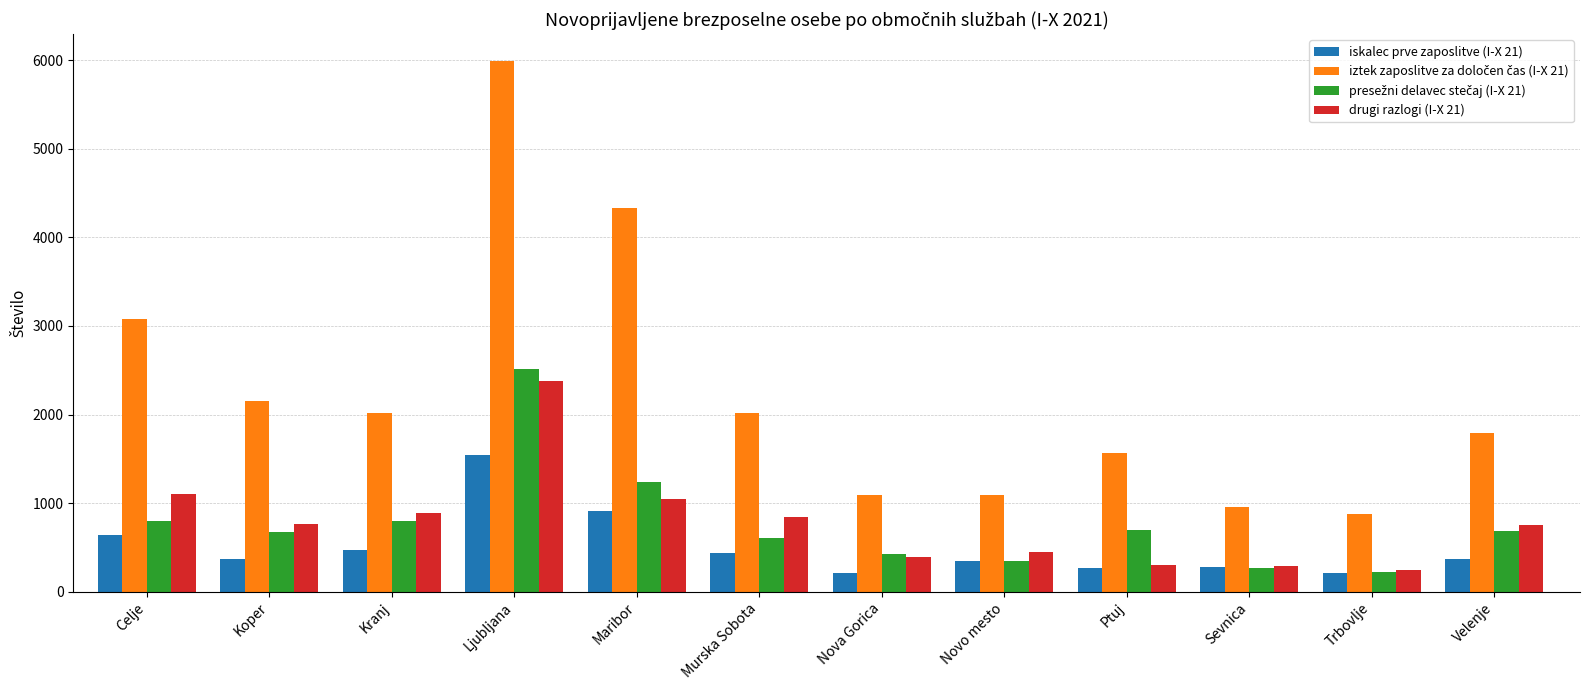

How many groups of bars are there?

12